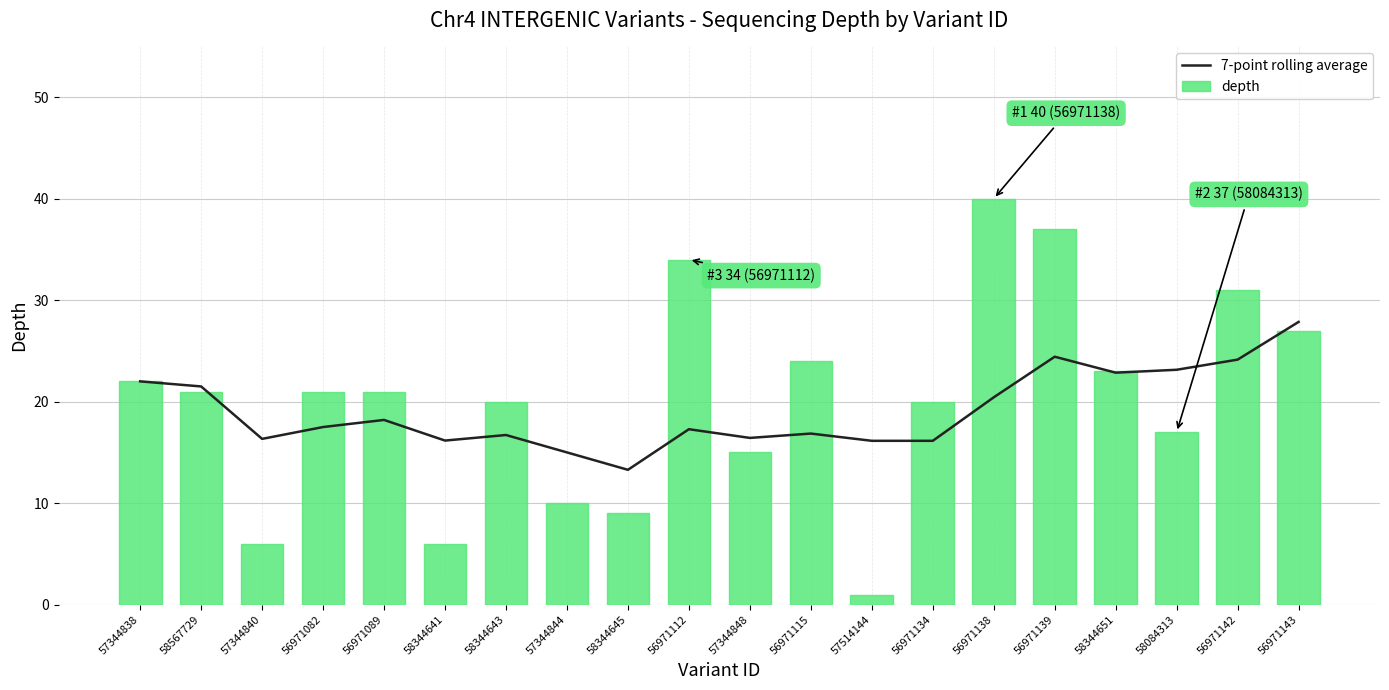

Read the 7-point rolling average value at 58344645.

13.3